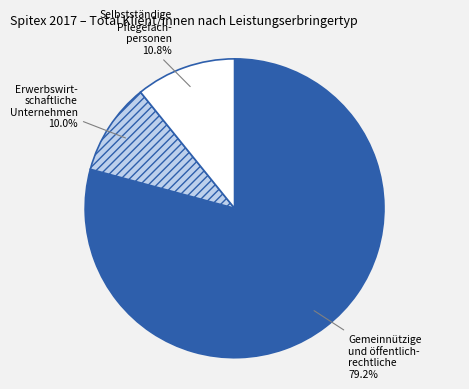

What is the largest slice in the pie chart?

Gemeinnützige und öffentlich-rechtliche